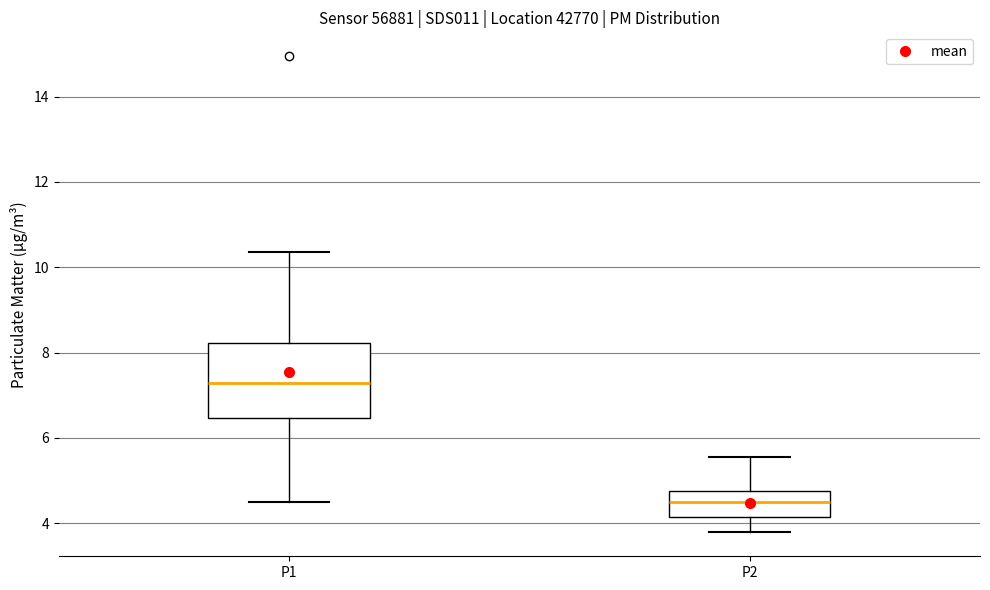

Reading left to right, read every box against the y-axis: the position of its median line, the range the box covers, and the ends of its whiskers. The values are not printed on the chart, so give them approximately, as read against the axis.

P1: median 7.2, box 6.4 to 8.2, whiskers 4.6 to 10.4
P2: median 4.6, box 4.2 to 4.8, whiskers 3.8 to 5.6